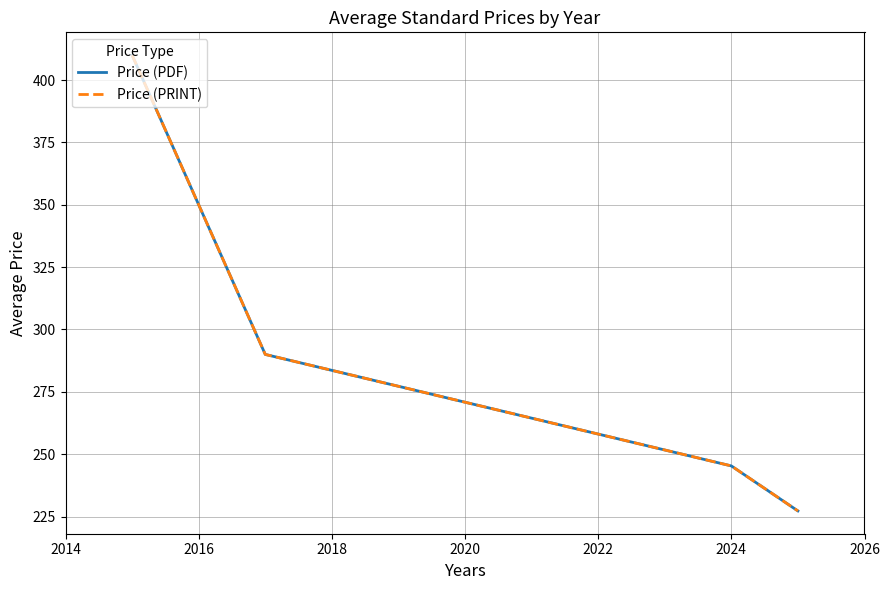

Does the chart display data point markers on the line(s)?

No